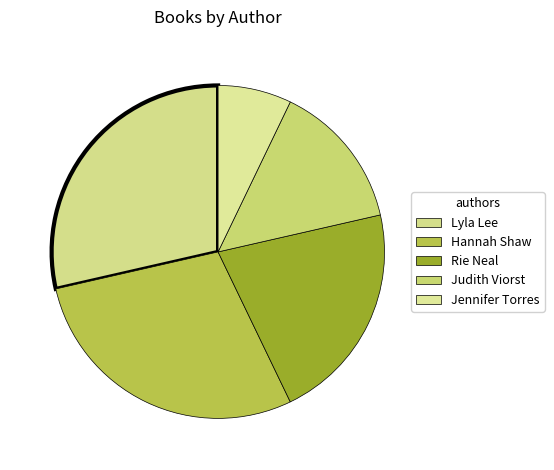

Which category has the biggest portion of the pie?

Lyla Lee (149014975)